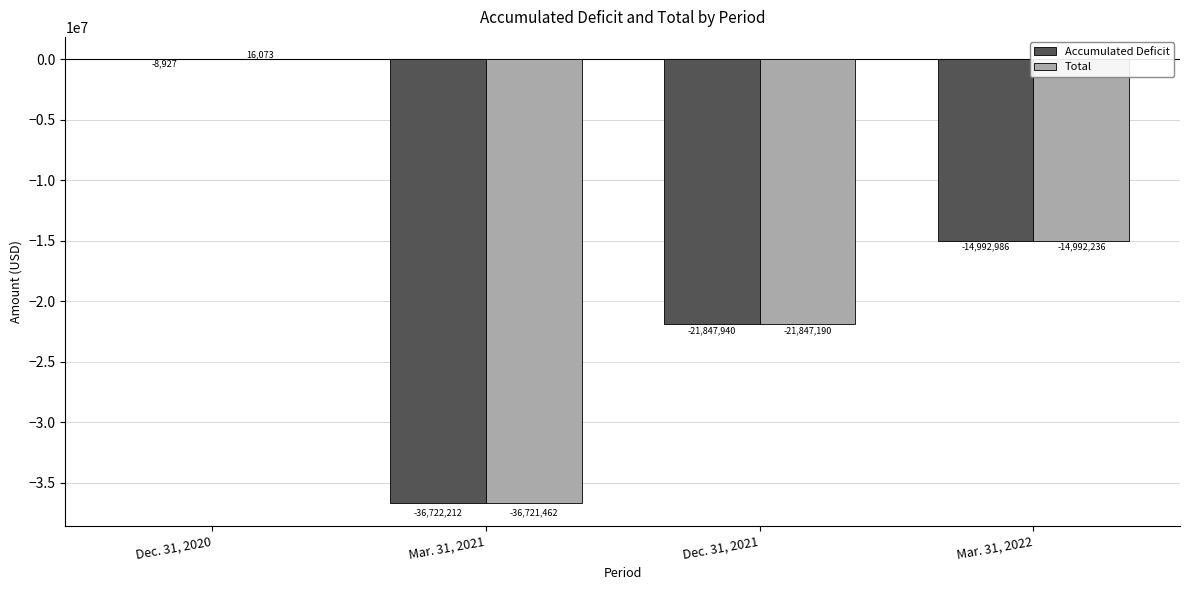

At which category does the chart reach its peak across all series?

Dec. 31, 2020